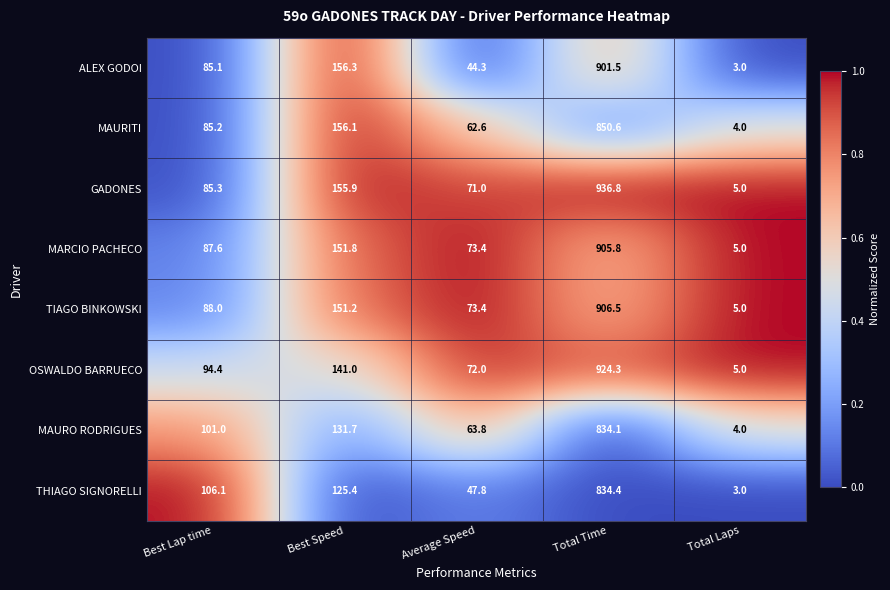

Count the number of categories in the chart.

5